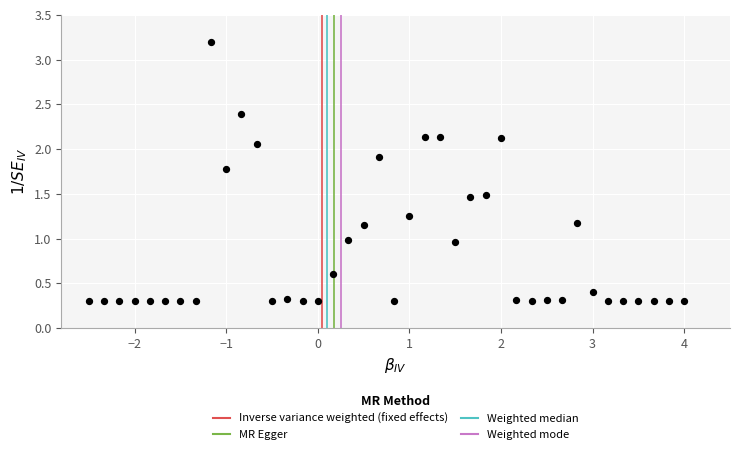

What is the range of X values (max minus min)?

6.5